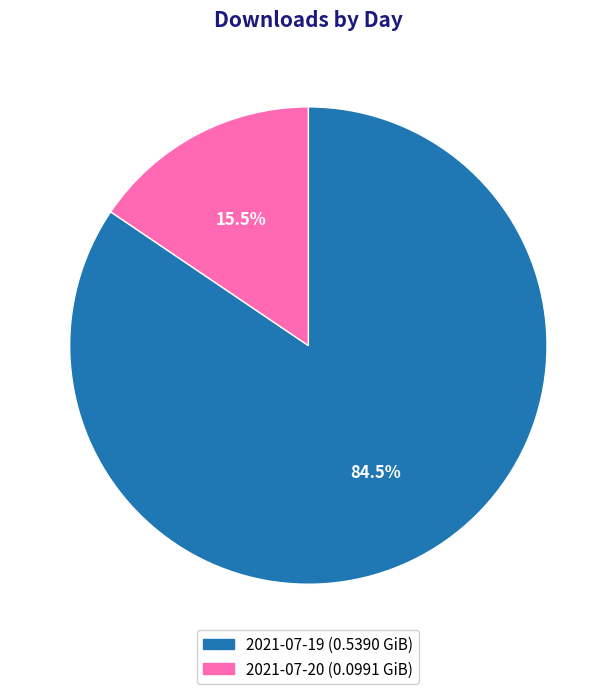

Which has a higher value, 2021-07-20 or 2021-07-19?

2021-07-19